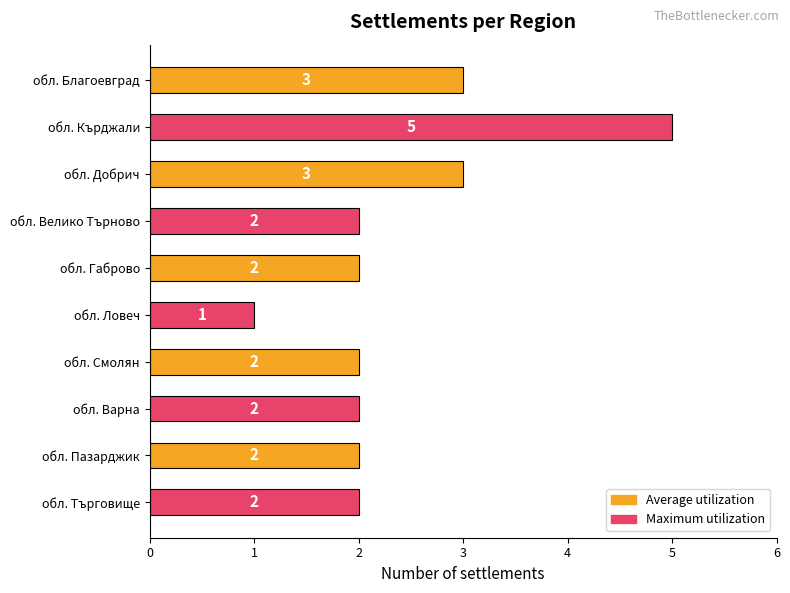

How many bars are there in total?

10